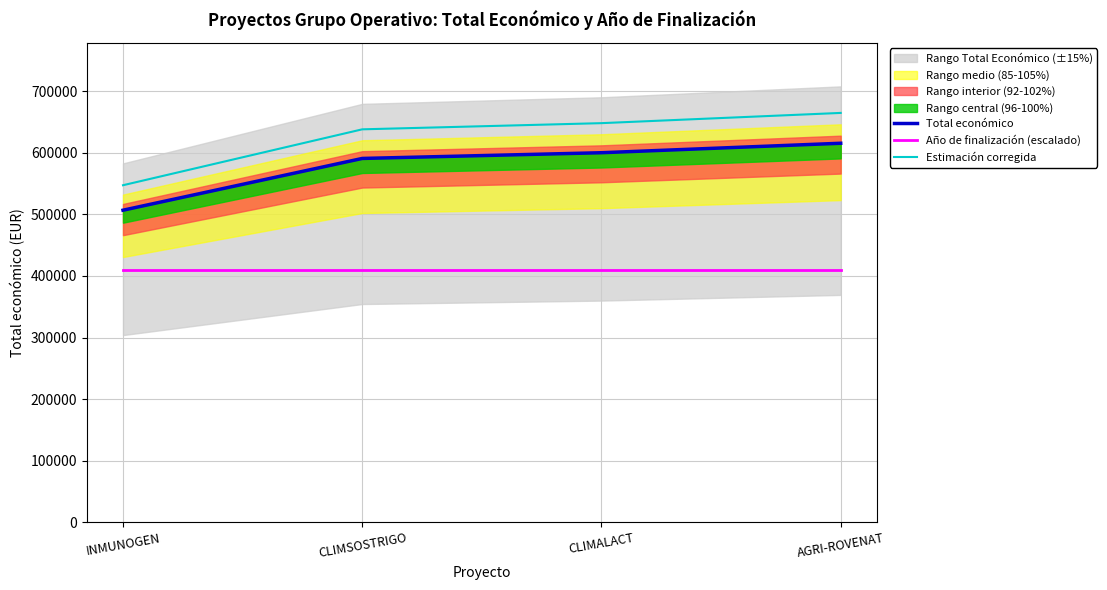

True or false: Estimación corregida has a value of 637969.0 at CLIMSOSTRIGO.

True